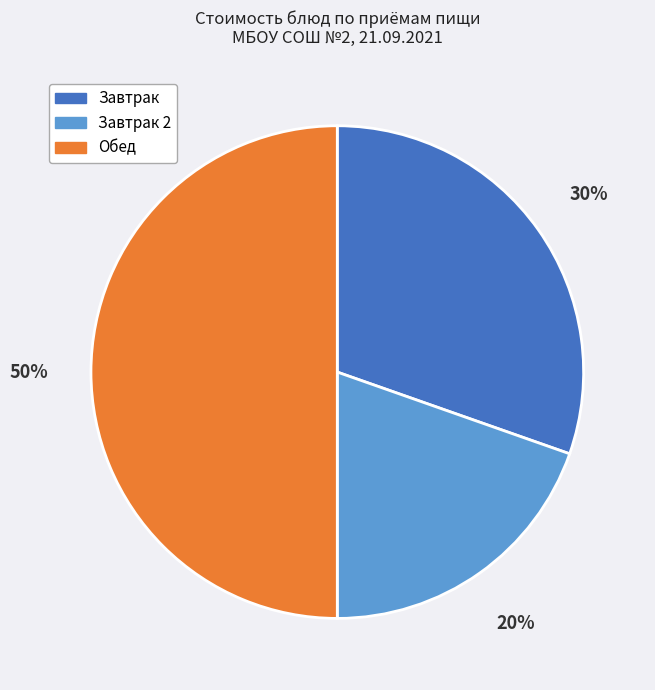

To the nearest percent, what is the average slice percentage?

33%